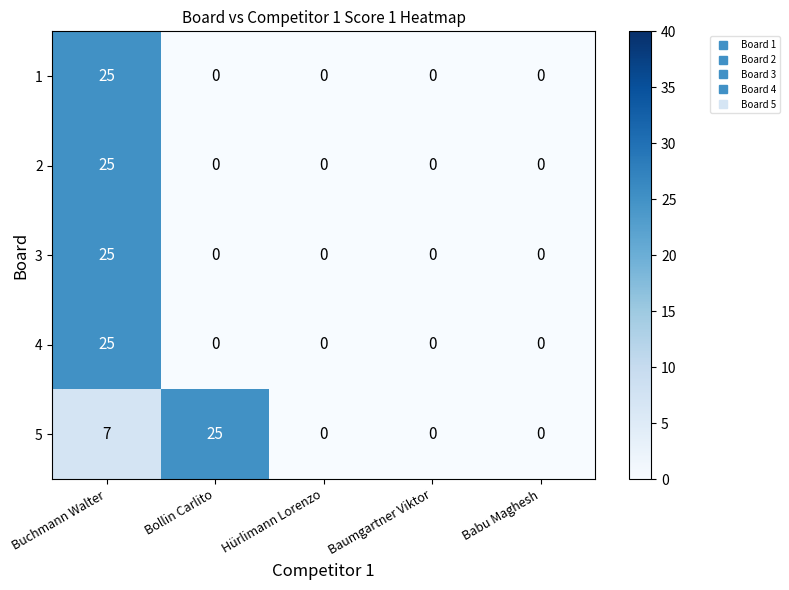

What is the maximum value for 2?

25